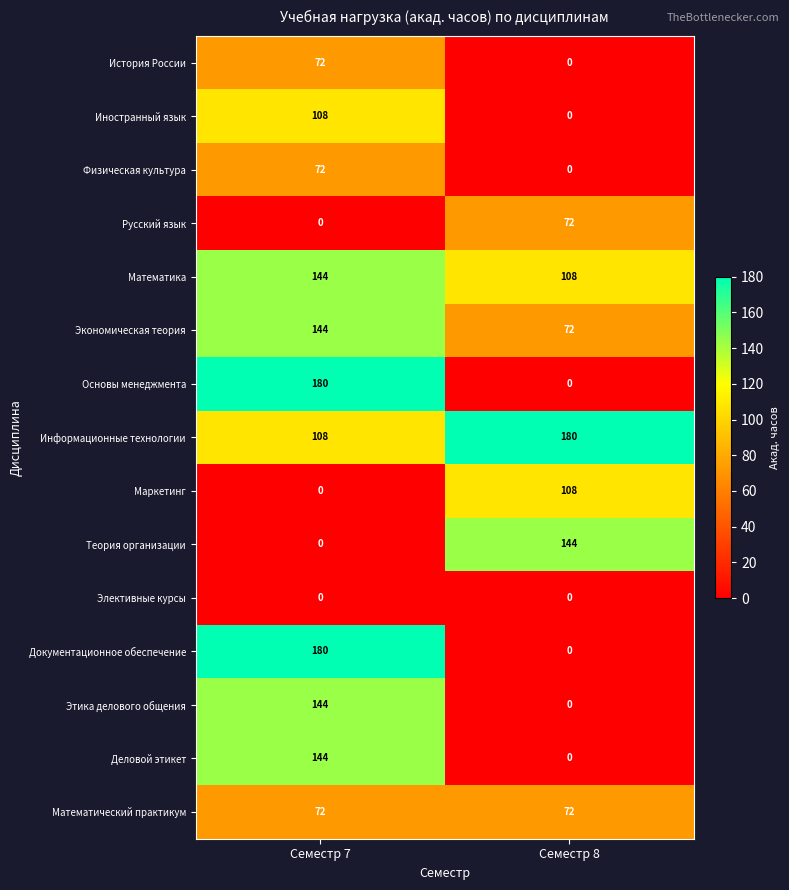

Rank the categories by Экономическая теория value from lowest to highest.

Семестр 8, Семестр 7